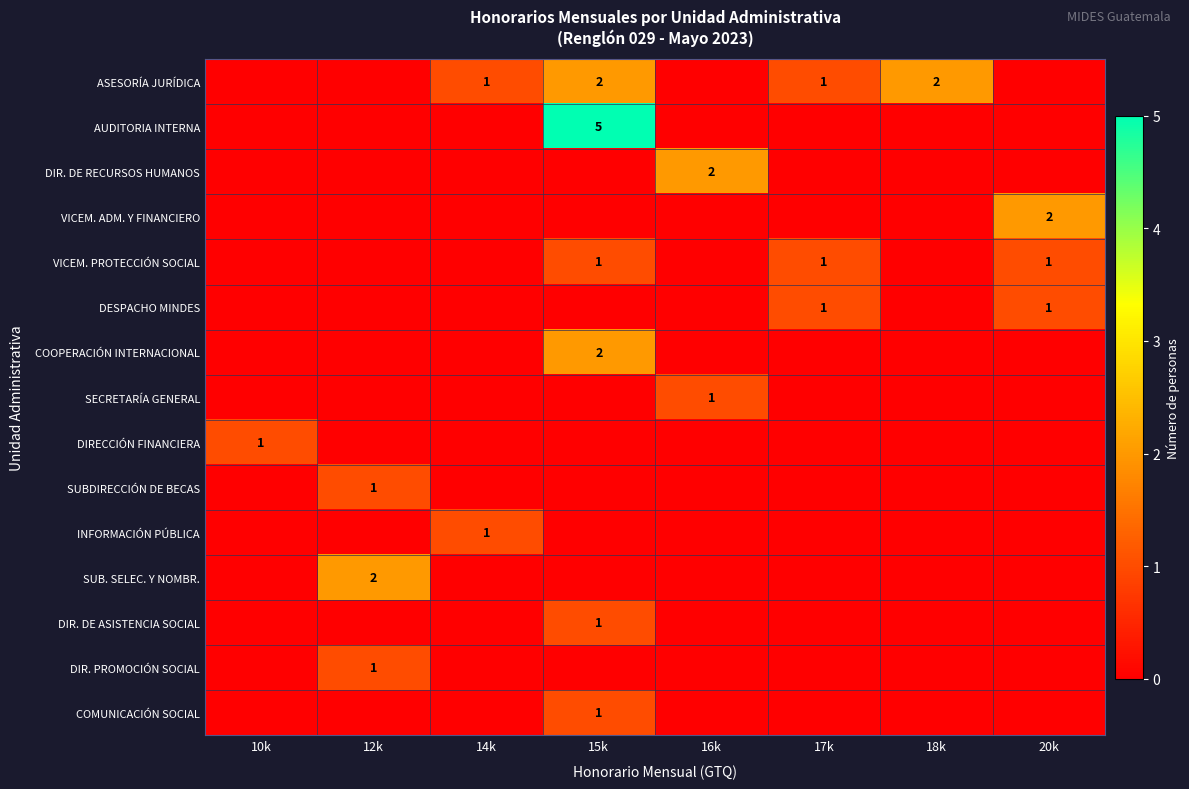

The value of DESPACHO MINDES at 20k is 1. True or false?

True